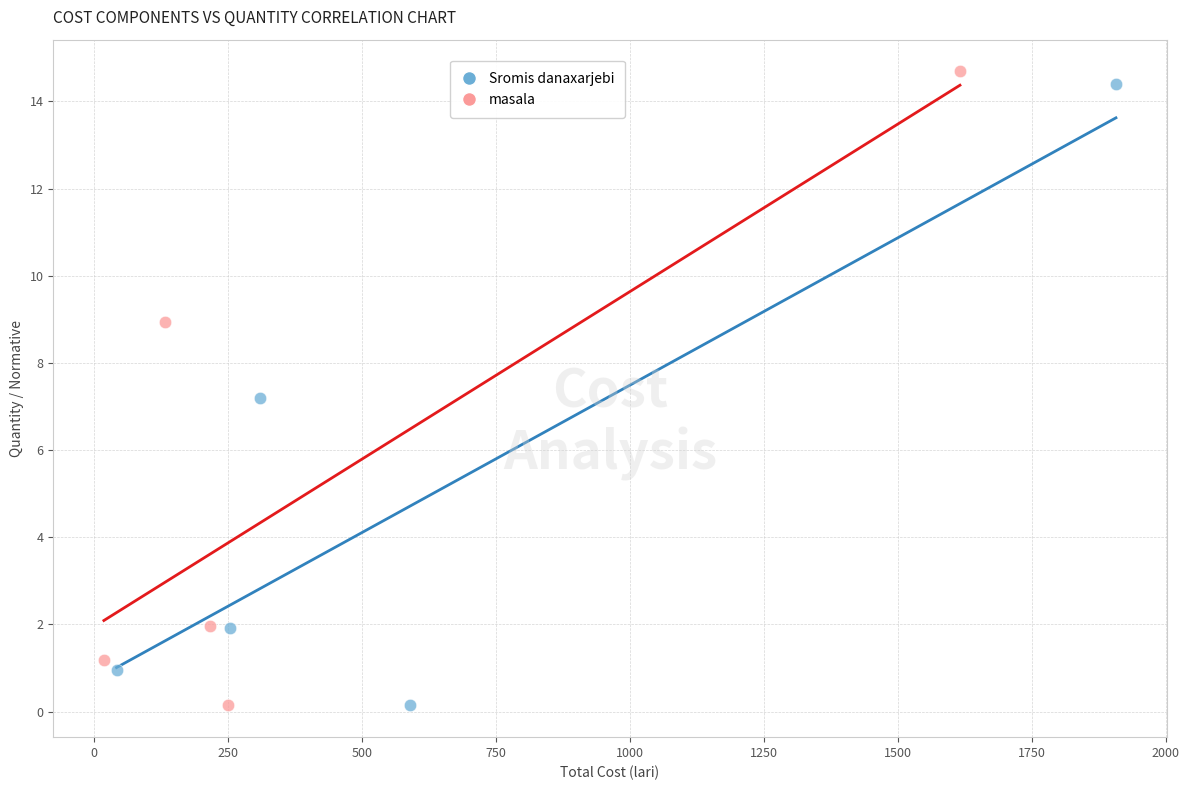

Which series has the largest Y range (max minus min)?

masala